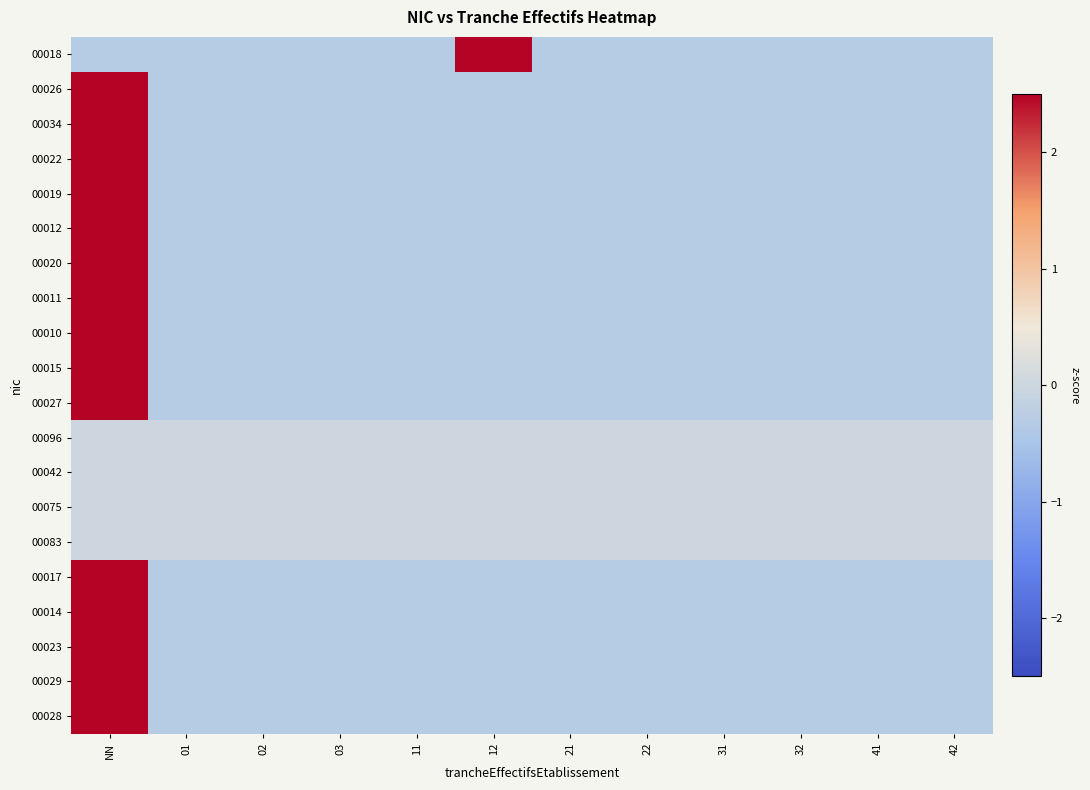

At 31, list the series in order from largest to smallest.

00096, 00042, 00075, 00083, 00018, 00026, 00034, 00022, 00019, 00012, 00020, 00011, 00010, 00015, 00027, 00017, 00014, 00023, 00029, 00028